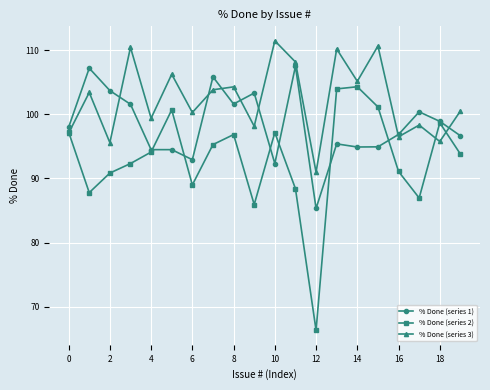

Which series has the largest range (max minus min)?

% Done (series 2)